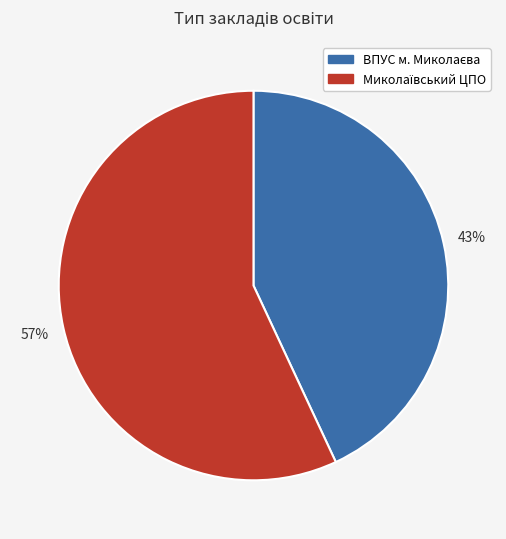

Is there a majority slice in this chart?

Yes